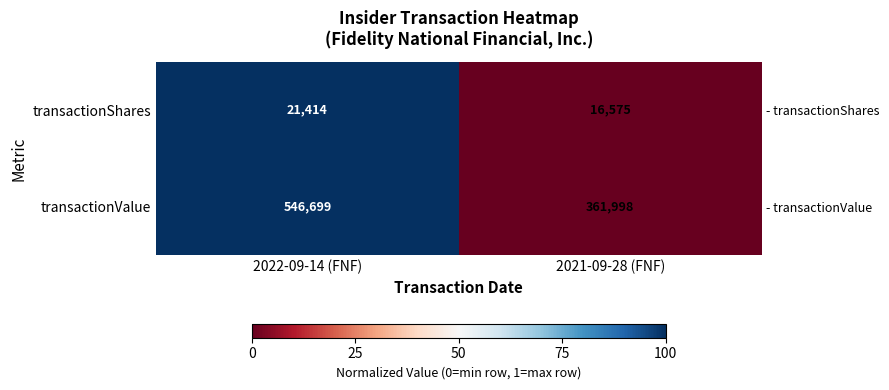

How many data points does each series have?

2